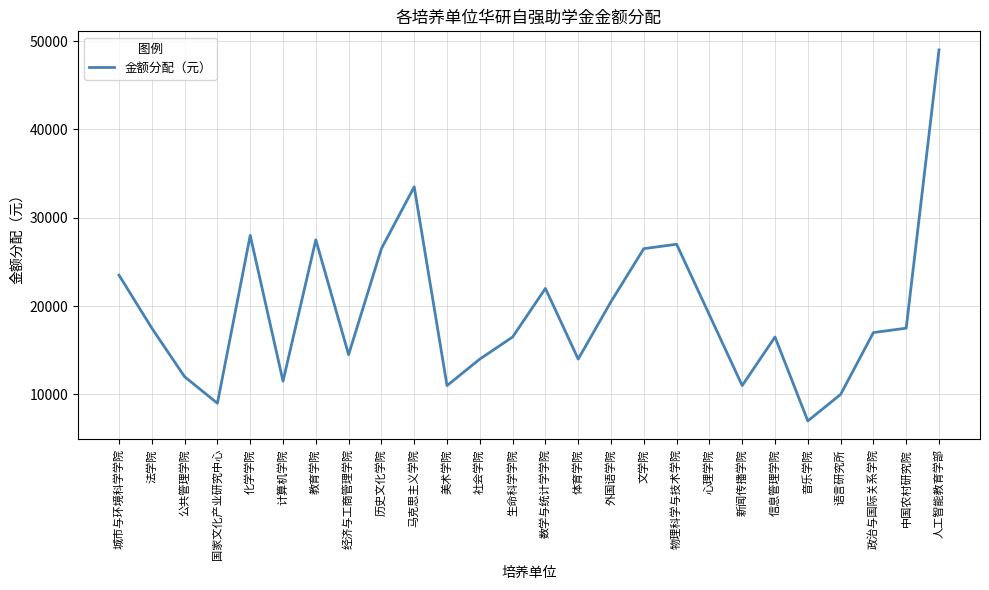

Does the chart have visible grid lines?

Yes